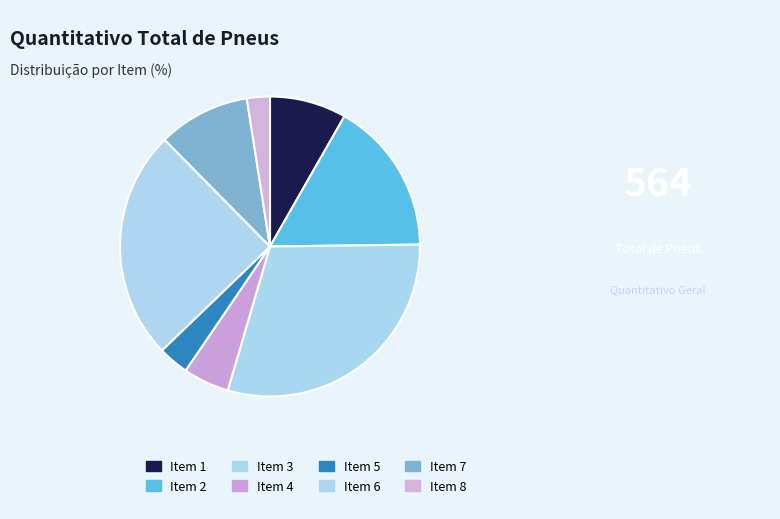

What percentage is the Item 2 slice, to the nearest percent?

17%